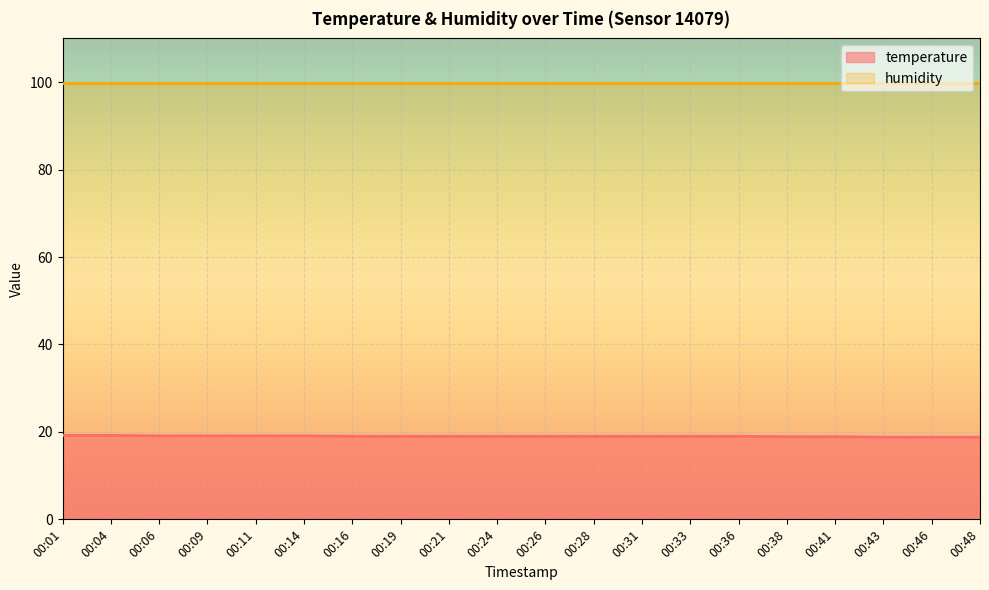

How many lines are shown in the chart?

2